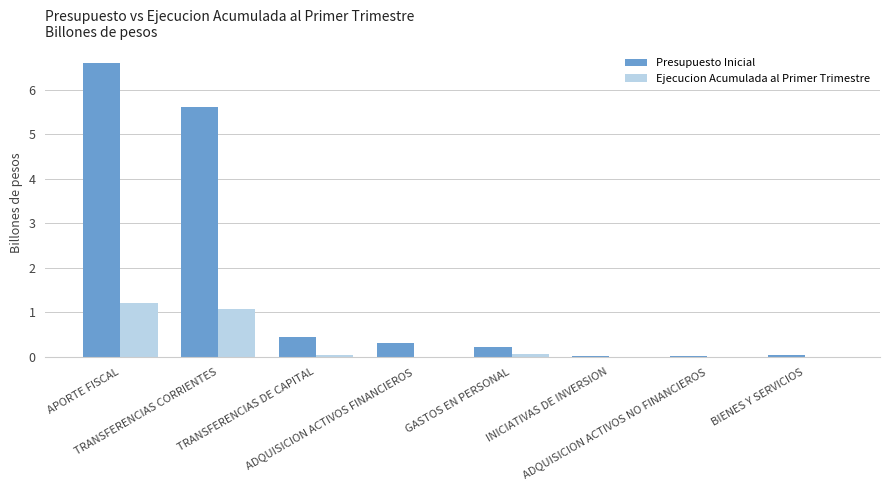

What is the sum of all Presupuesto Inicial values?

13.3